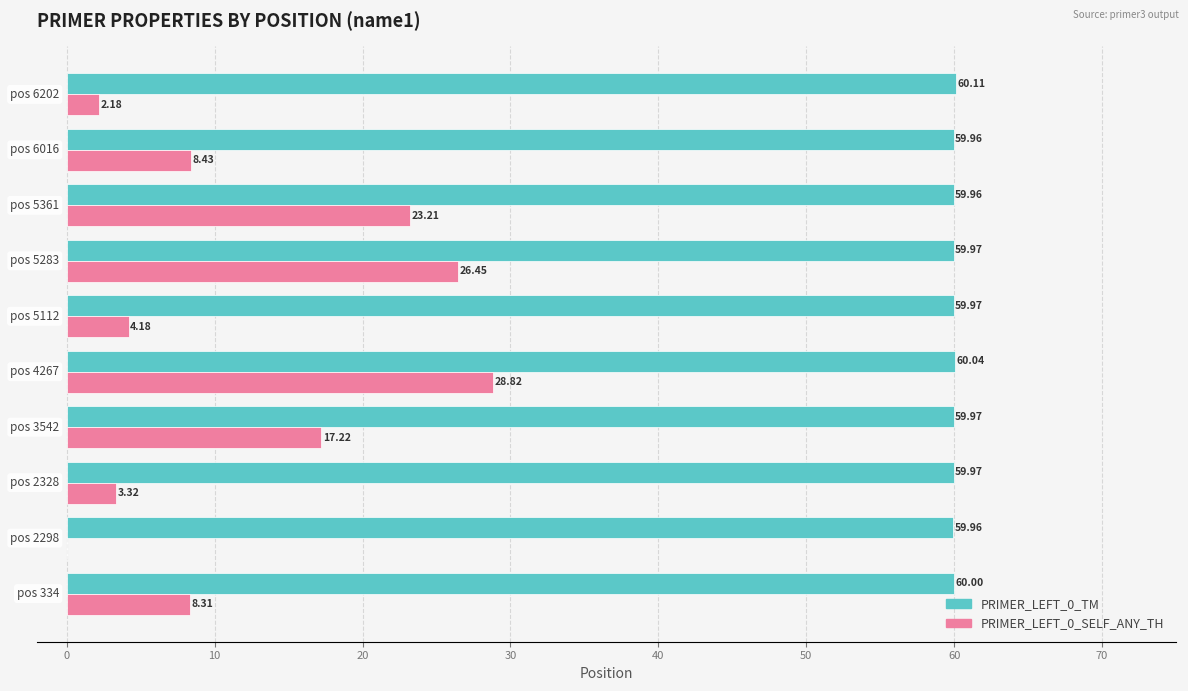

Count the number of data series in this chart.

2